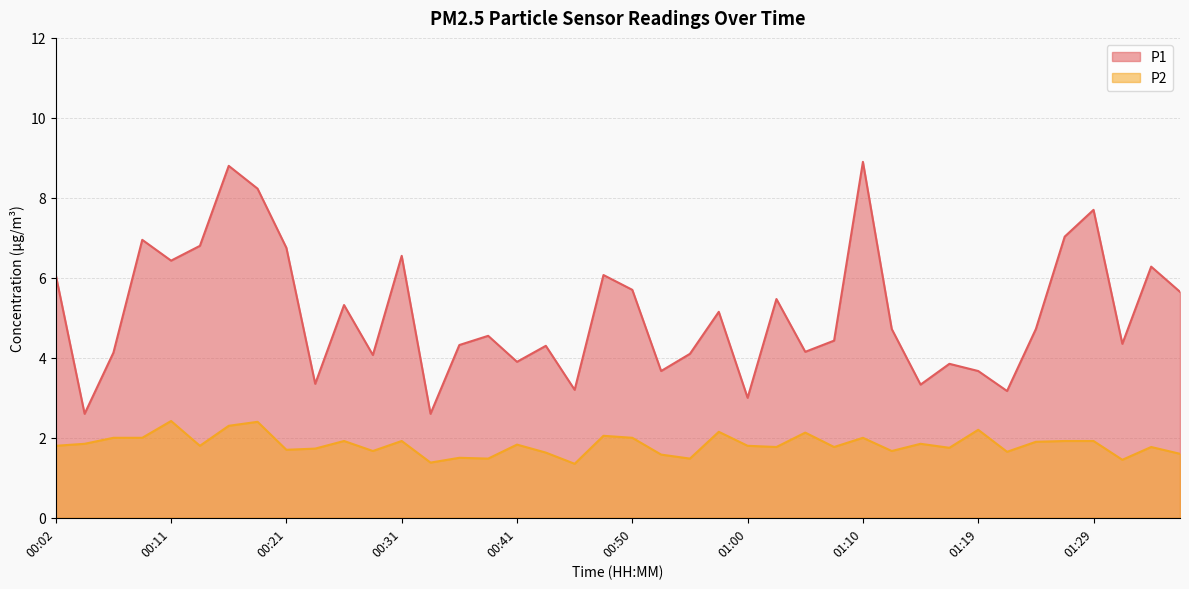

At how many categories does at least one series exceed 2?

40